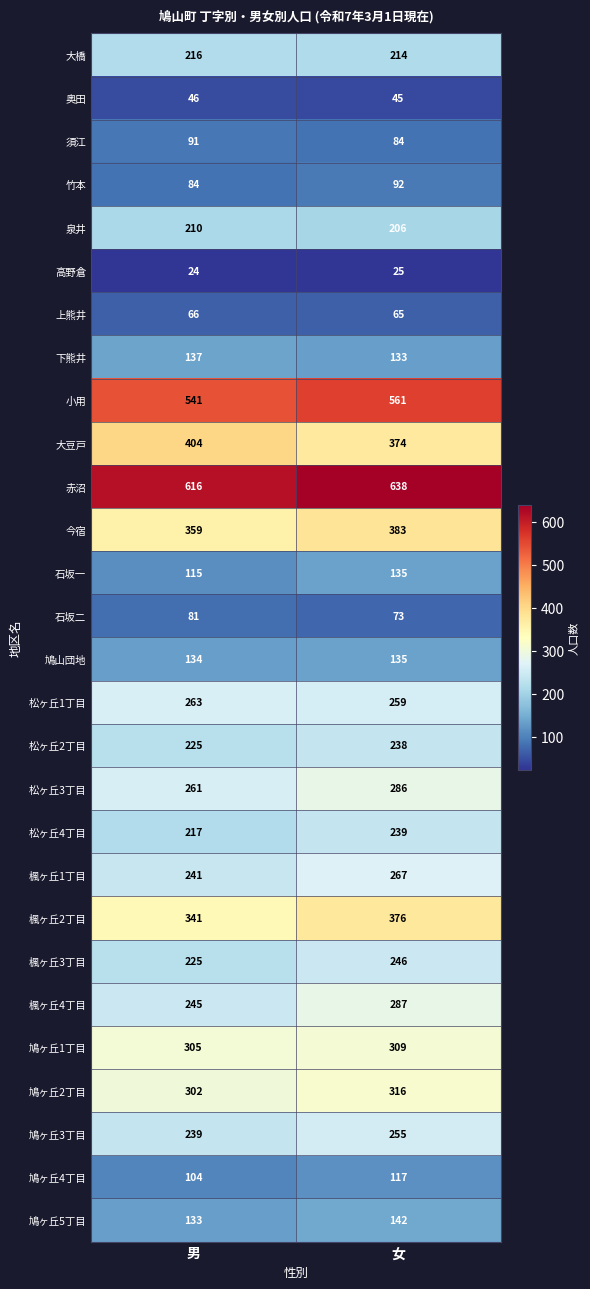

At which label is 楓ヶ丘1丁目 closest to 254?

男